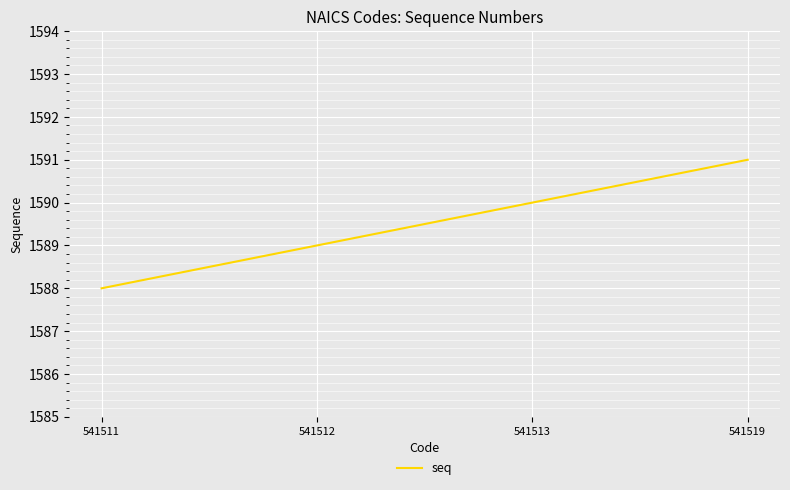

Reading left to right, list all the values displayed in this chart.

541511=1588	541512=1589	541513=1590	541519=1591